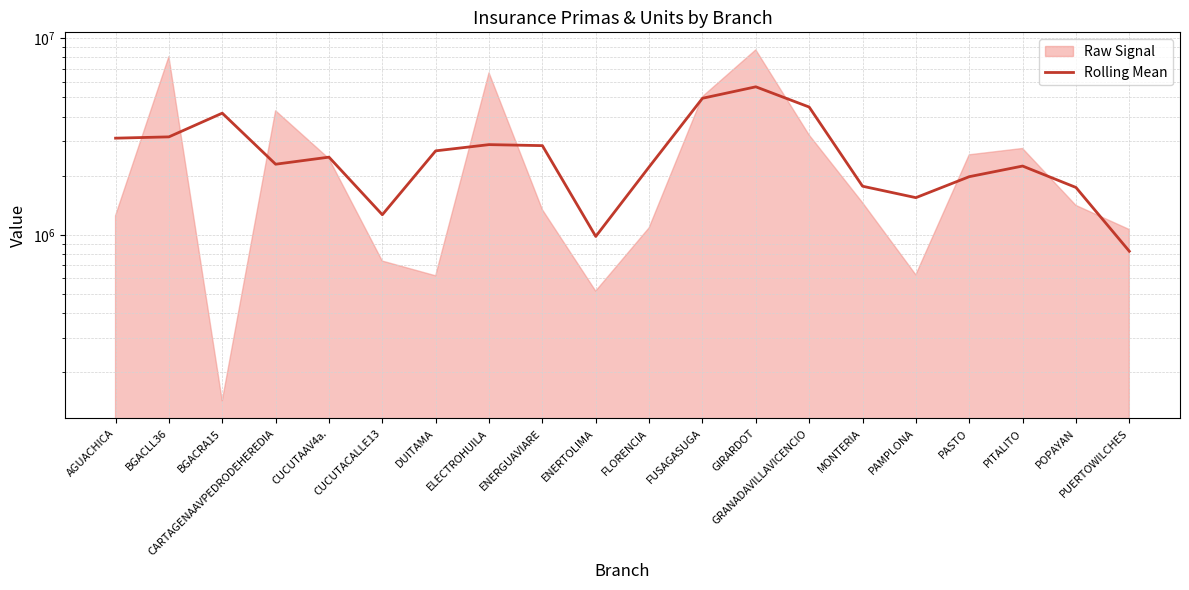

Approximately how many times larger is the value at ELECTROHUILA compared to PAMPLONA?

1.9